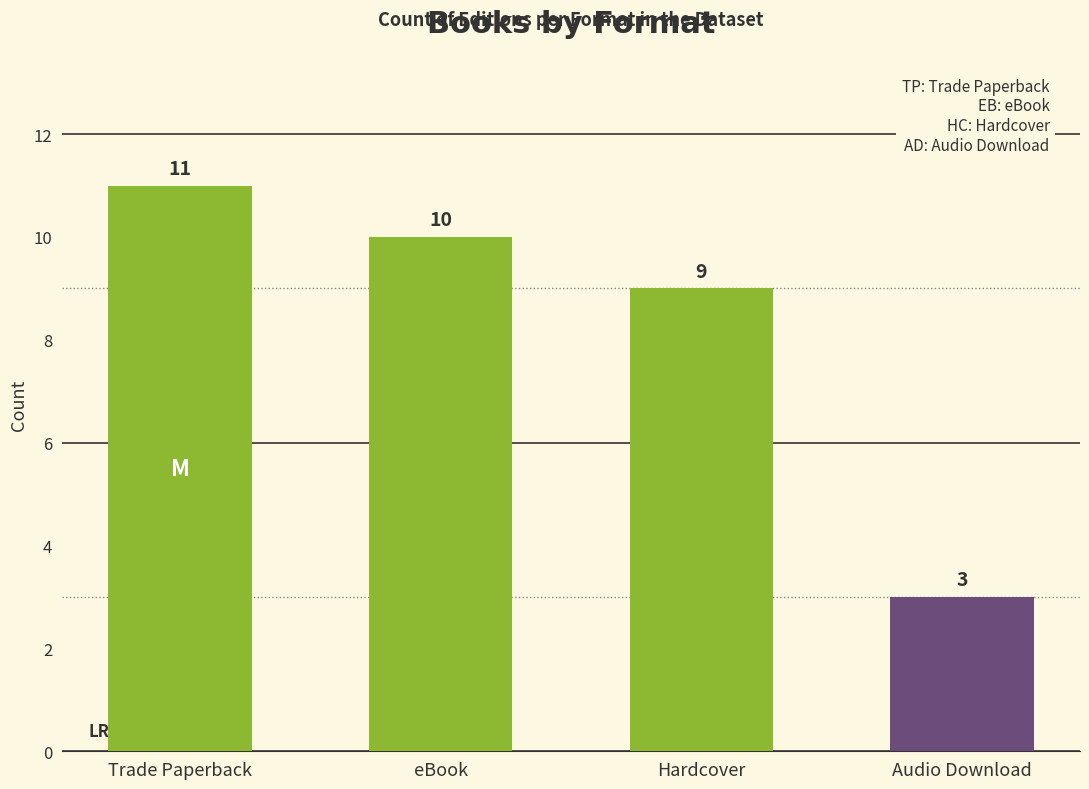

What is the value of the 3rd bar from the left?

9